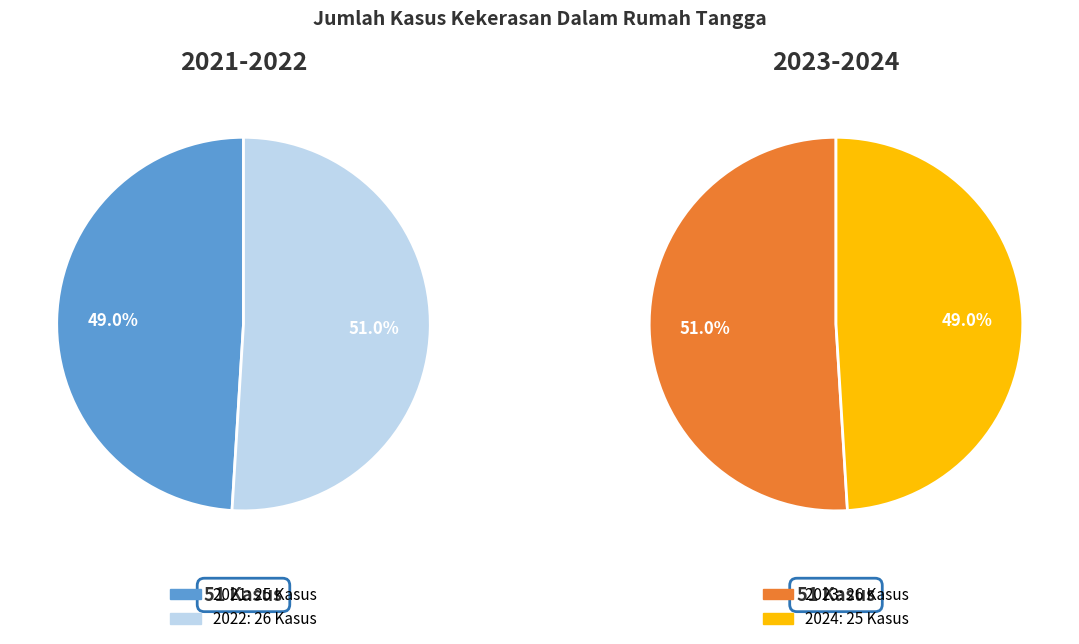

What is the largest slice in the pie chart?

2022